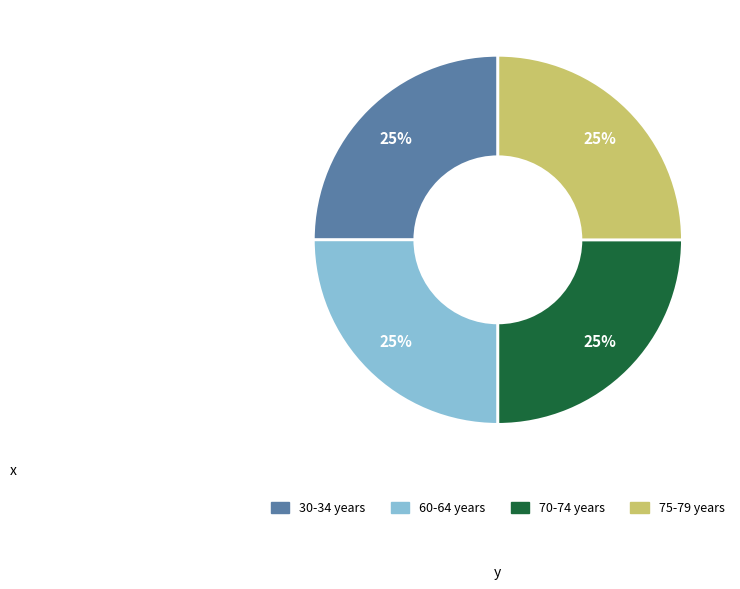

To the nearest percent, what is the combined percentage of 70-74 years and 30-34 years?

50%